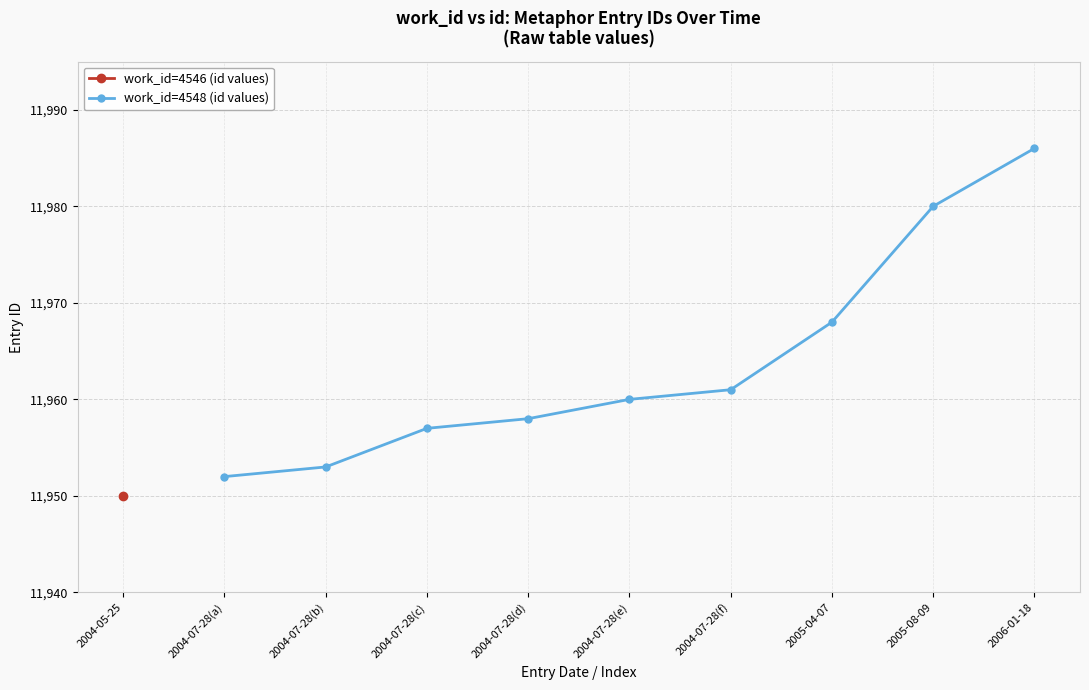

What is the difference between the maximum and second lowest values?

33